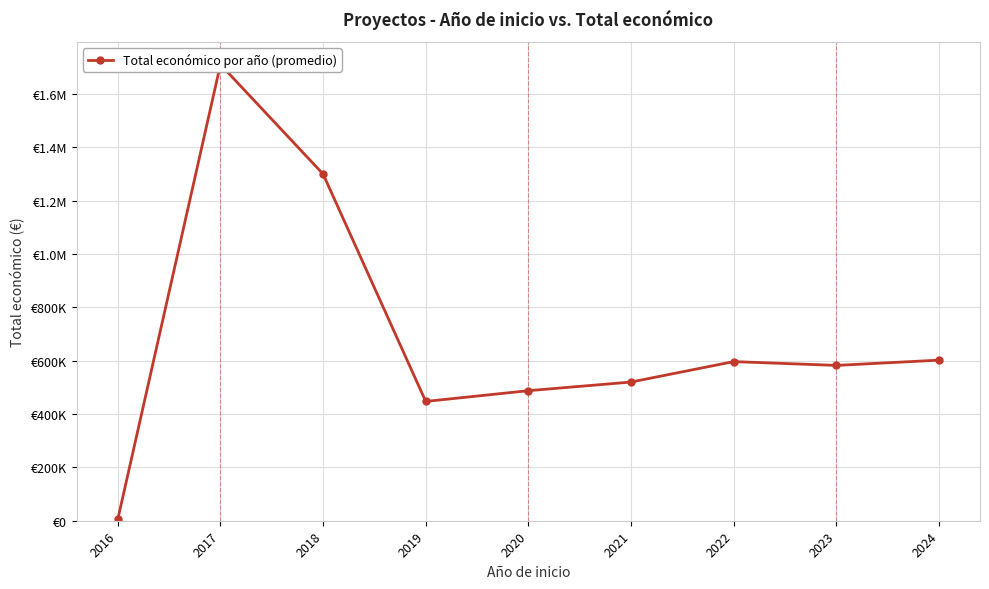

What is the sum of all values?

6254559.1